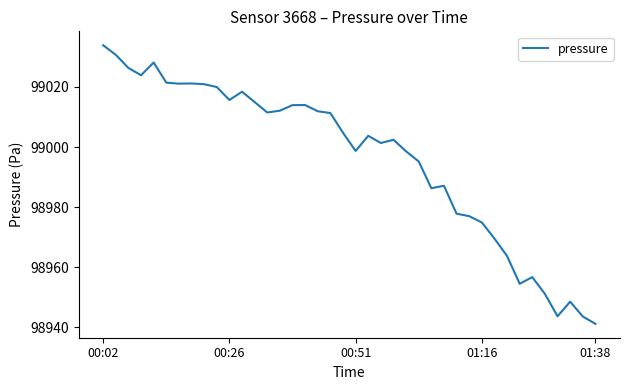

What is the minimum value shown in the chart?

98941.1